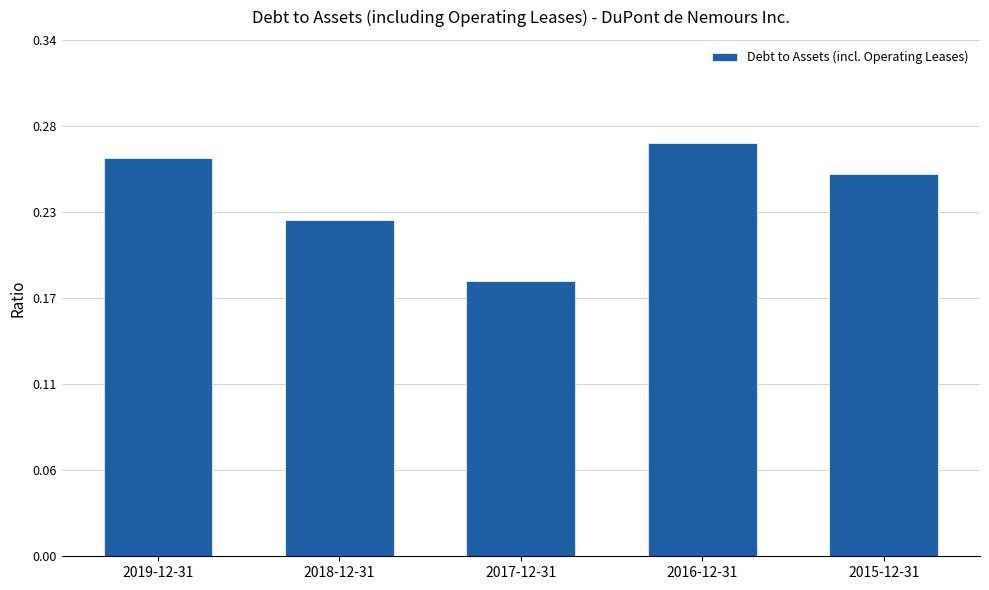

What is the label of the 4th bar from the left?

2016-12-31